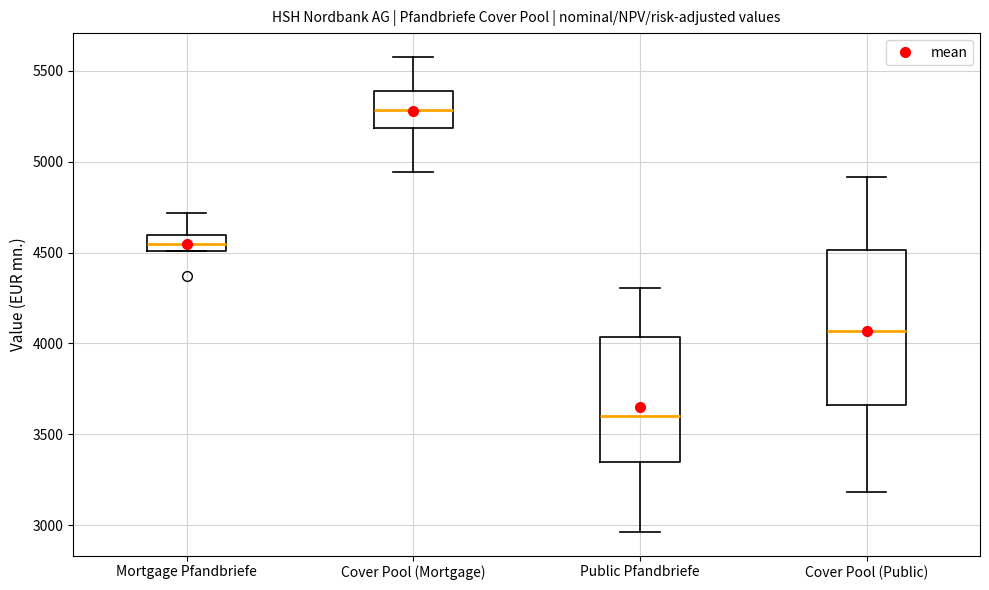

Reading left to right, transcribe this box plot: for each box, give where its median line is, the range the box spans, and where its two whiskers end, as read against the y-axis. The values are not printed on the chart, so give them approximately, as read against the axis.

Mortgage Pfandbriefe: median 4550, box 4500 to 4600, whiskers 4500 to 4700
Cover Pool (Mortgage): median 5300, box 5200 to 5400, whiskers 4950 to 5600
Public Pfandbriefe: median 3600, box 3350 to 4050, whiskers 2950 to 4300
Cover Pool (Public): median 4050, box 3650 to 4500, whiskers 3200 to 4900